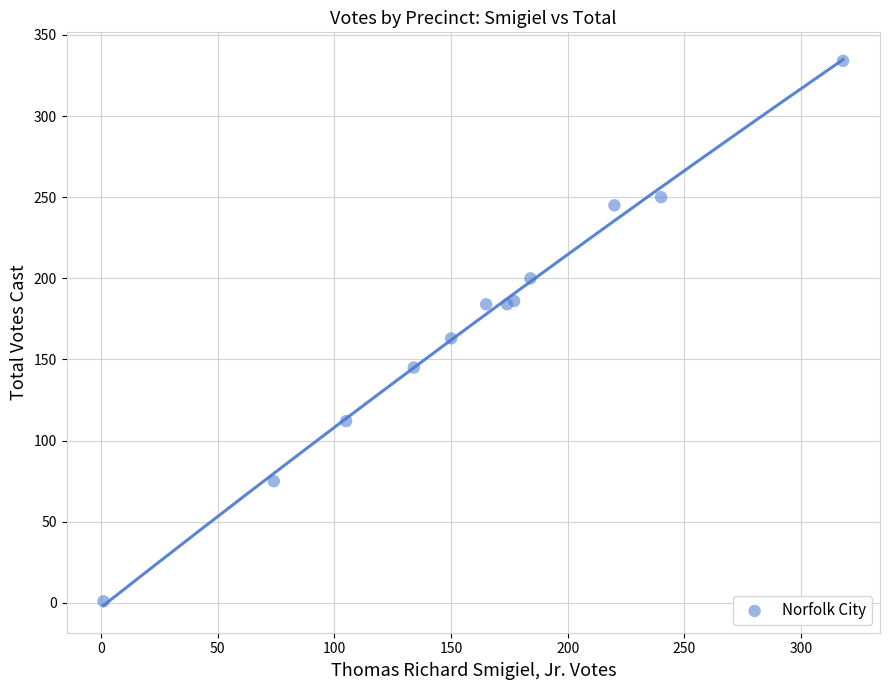

What Y value in the scatter plot is closest to 167?

163